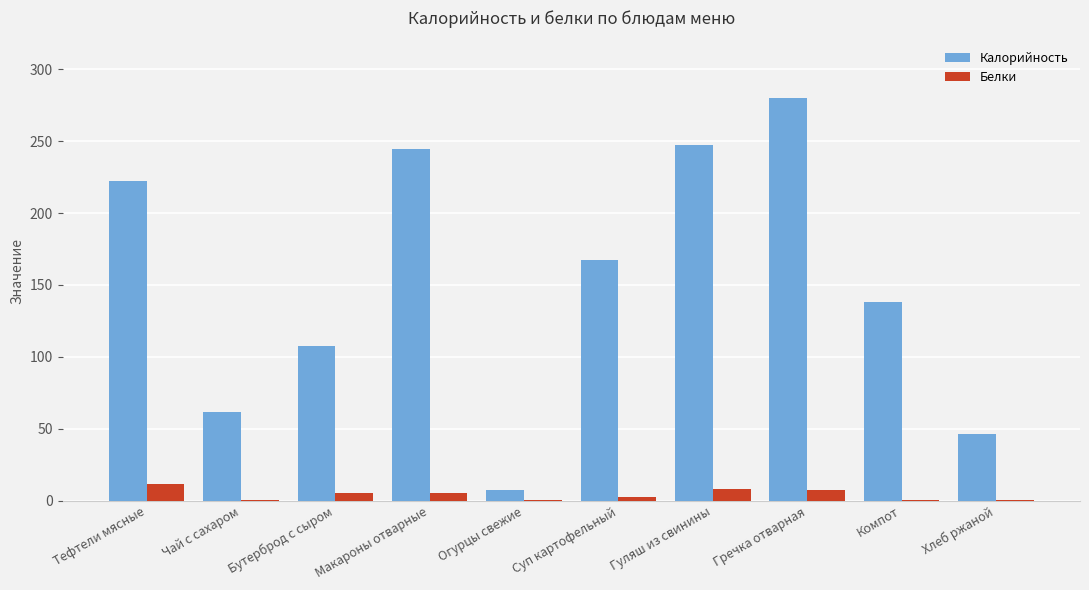

At which category is the sum across all series the highest?

Гречка отварная